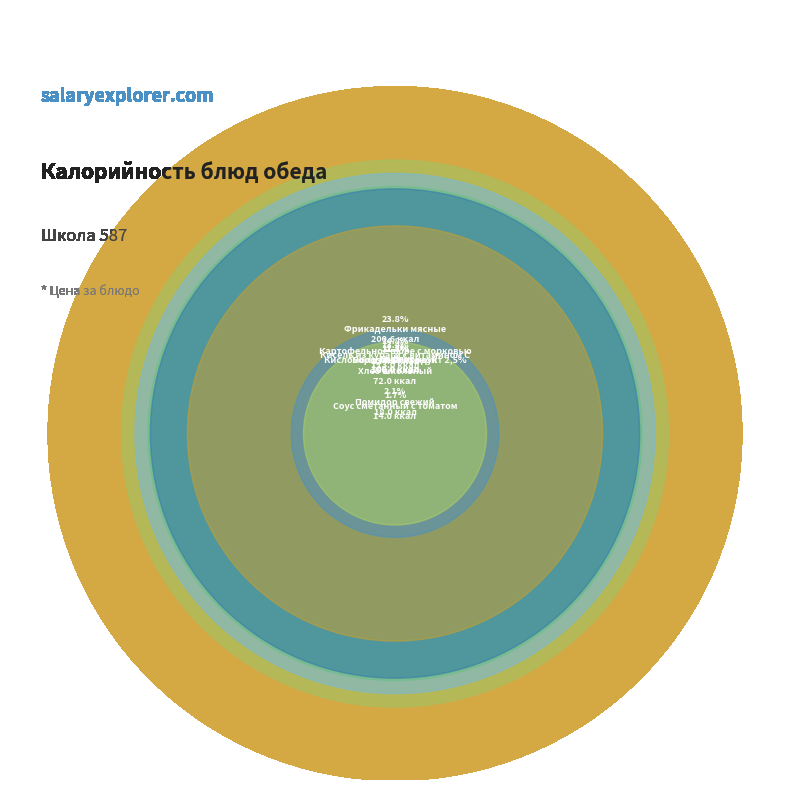

Approximately how many times larger is the value at Хлеб школьный compared to Помидор свежий?

4.0